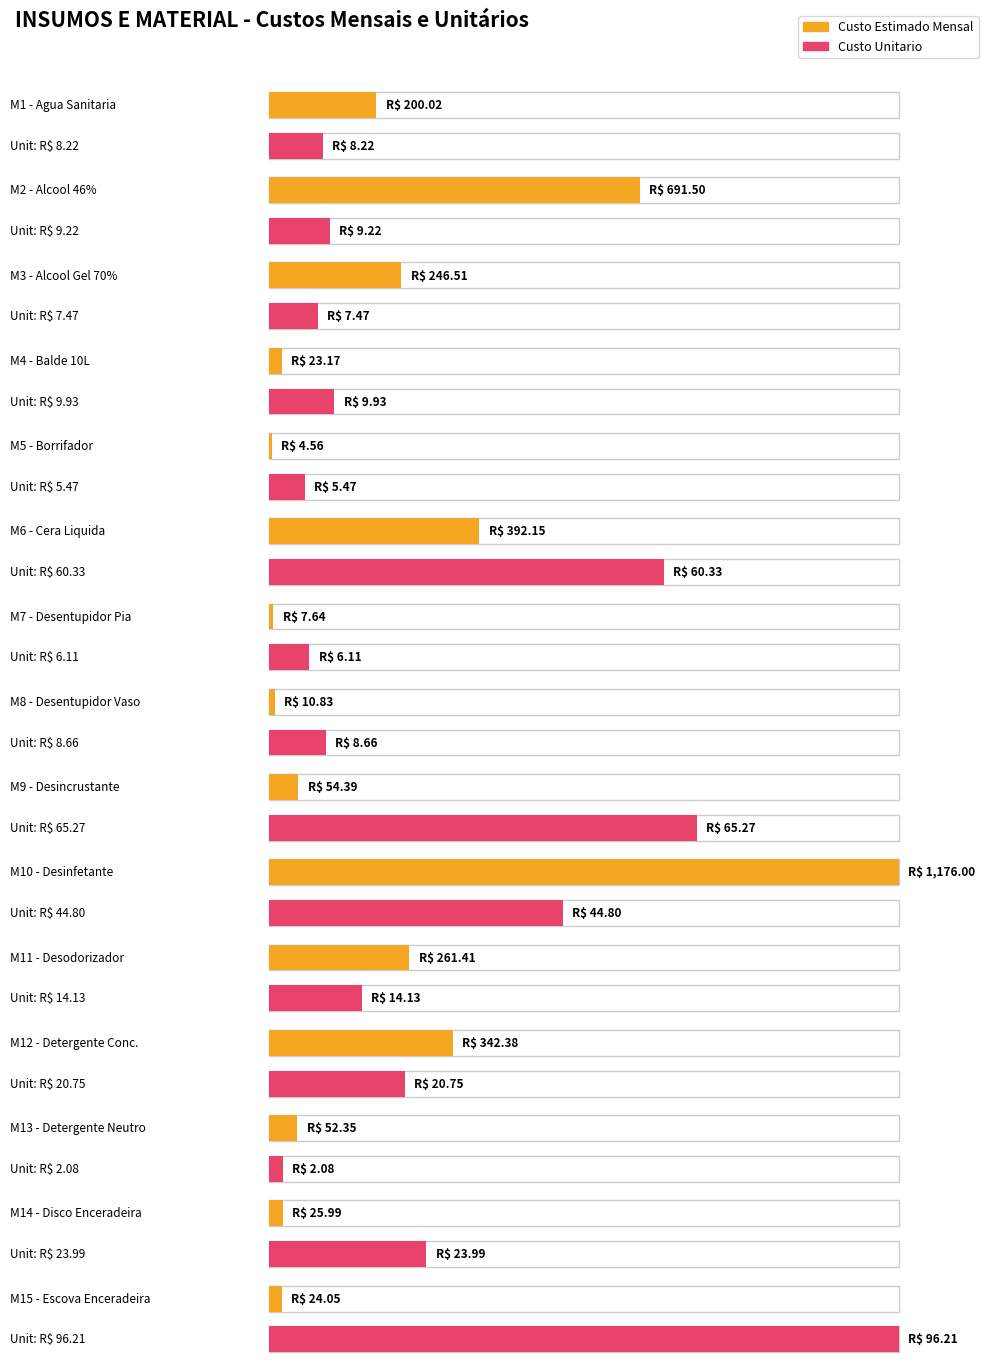

At which label does Custo Unitario first exceed 9?

M2